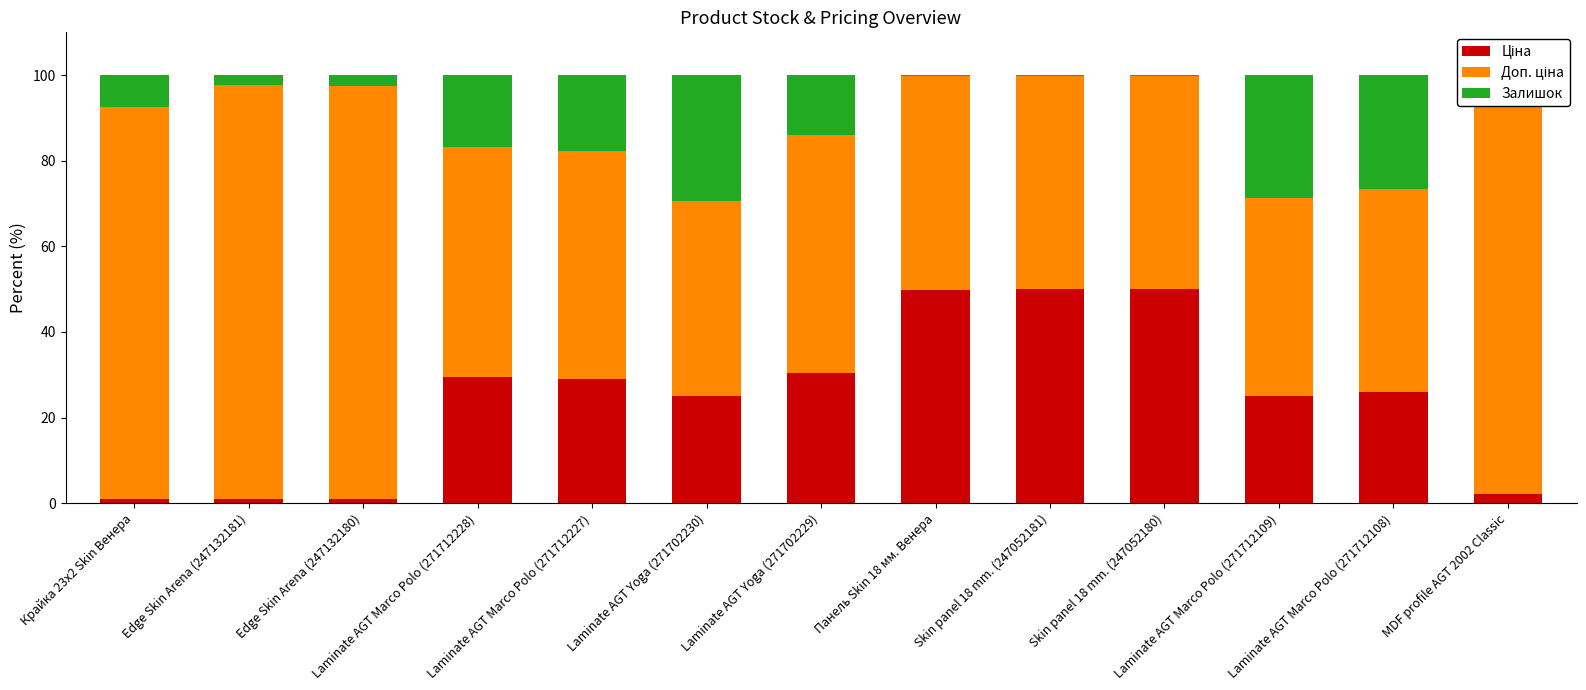

True or false: Доп. ціна has a value of 96.8 at Edge Skin Arena (247132181).

True